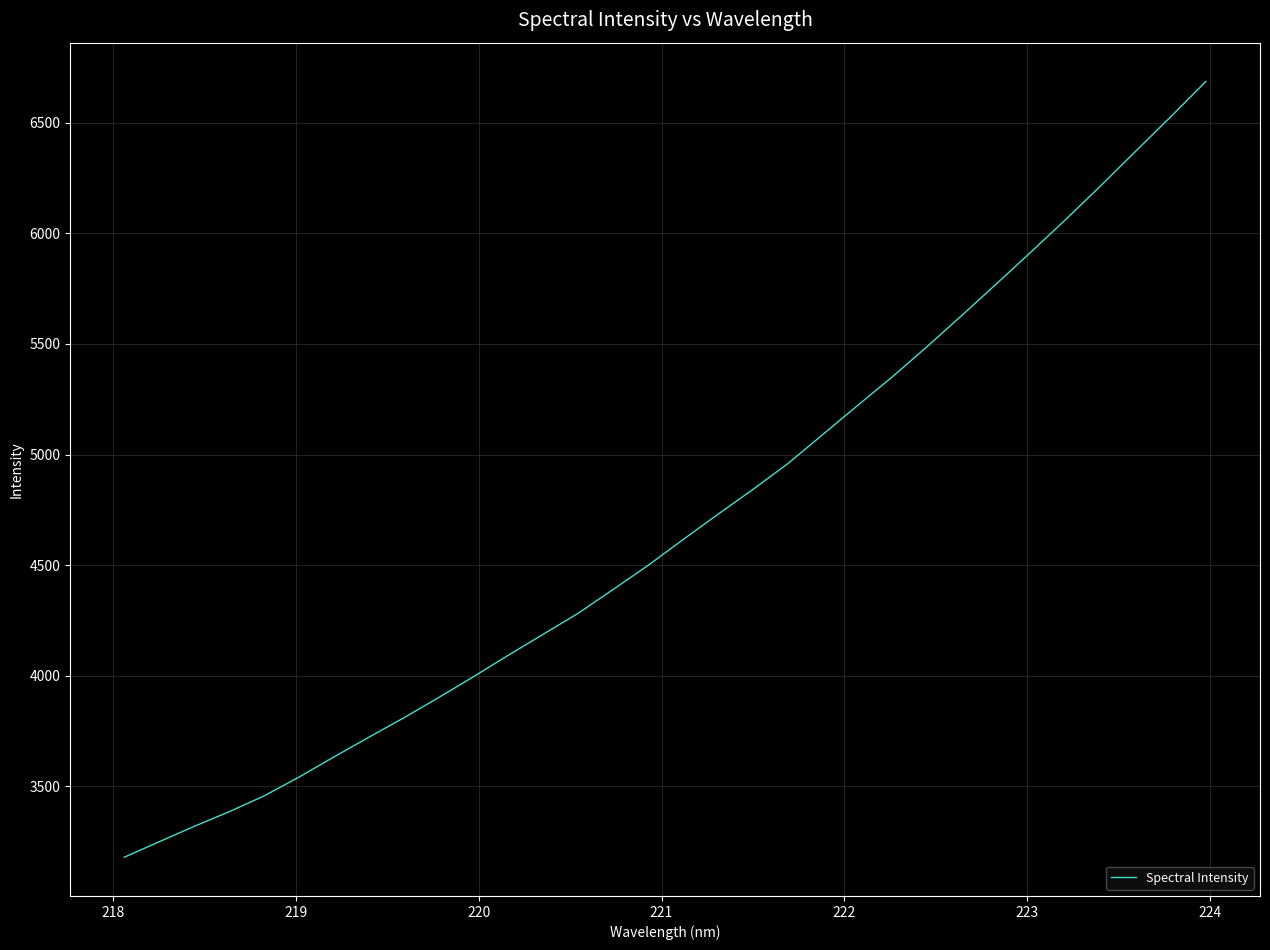

What is the maximum value shown in the chart?

6685.8